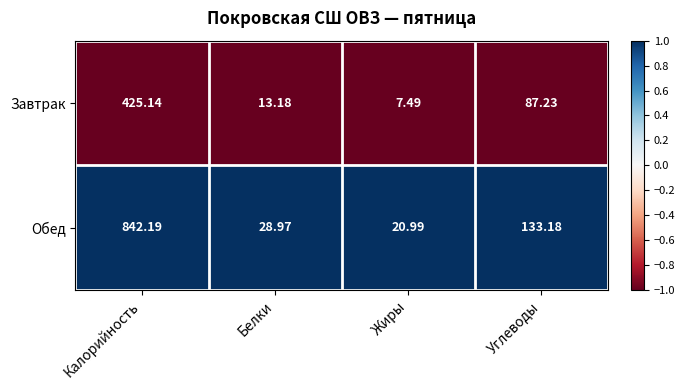

At which label is Завтрак closest to 216?

Углеводы